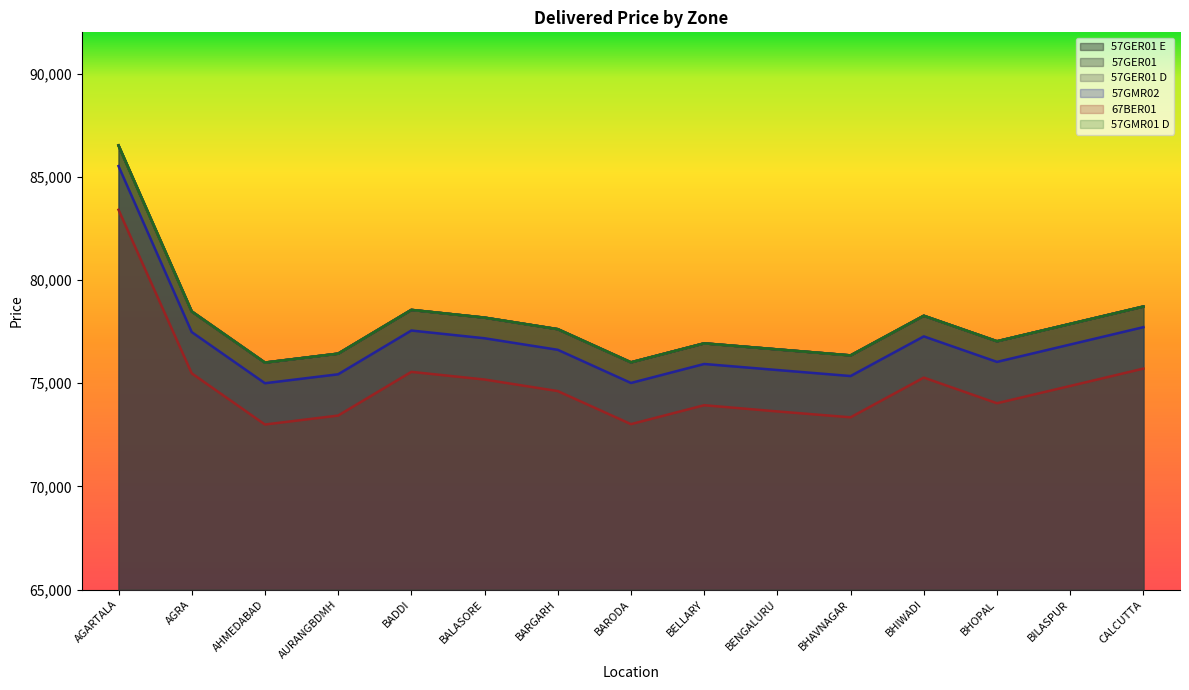

The value of 57GMR01 D at AGRA is 78476. True or false?

True